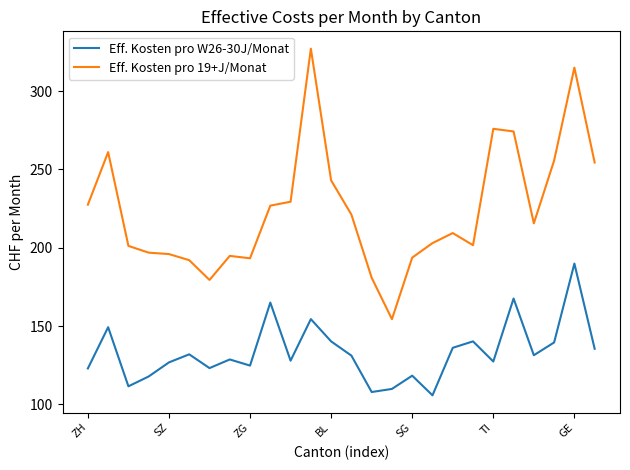

List the series in order of their peak value, highest first.

Eff. Kosten pro 19+J/Monat, Eff. Kosten pro W26-30J/Monat